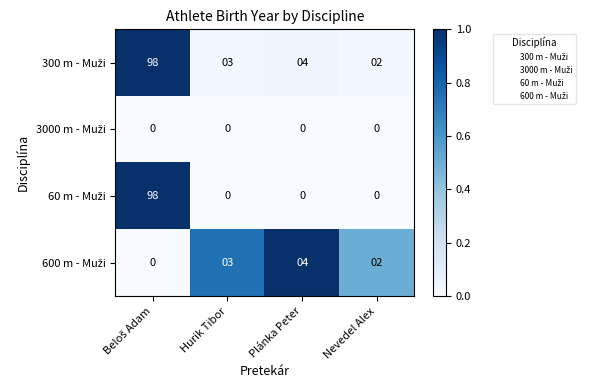

At how many categories does at least one series exceed 0?

4